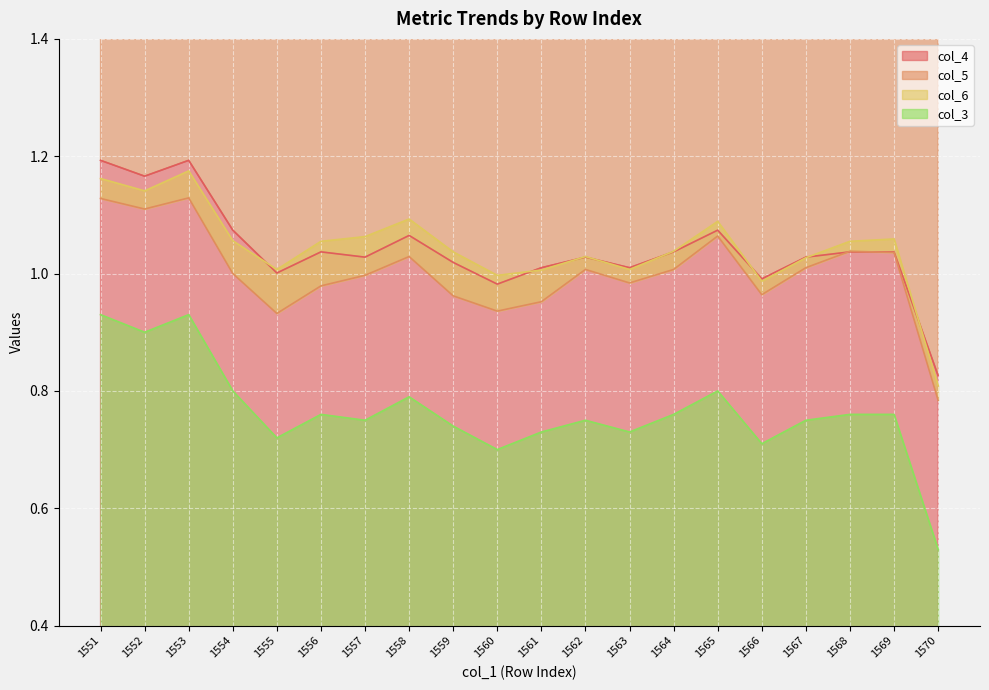

Where is the first local minimum for col_6?

1552